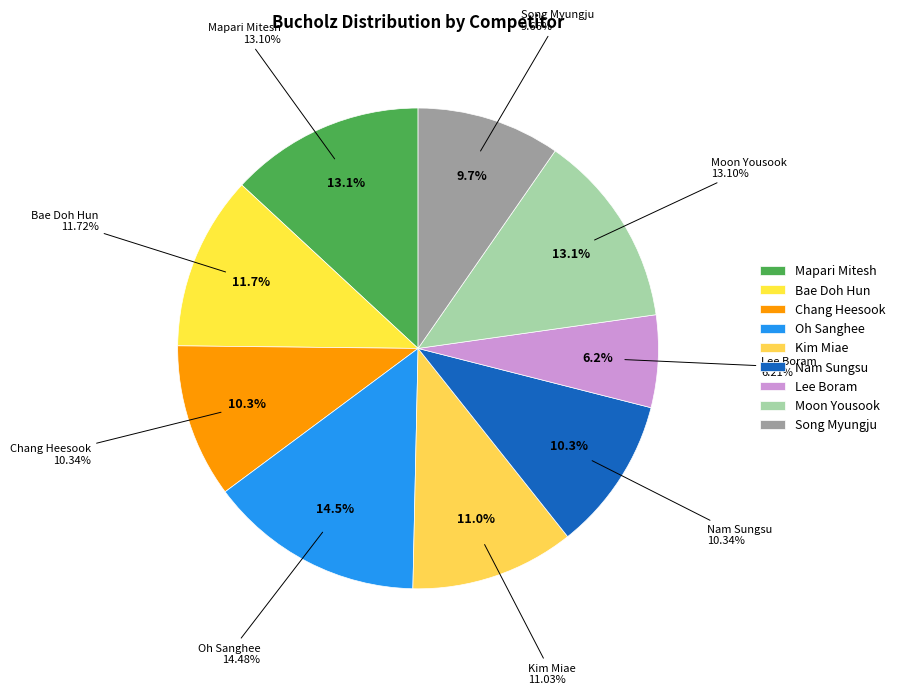

How many segments does this pie chart have?

9